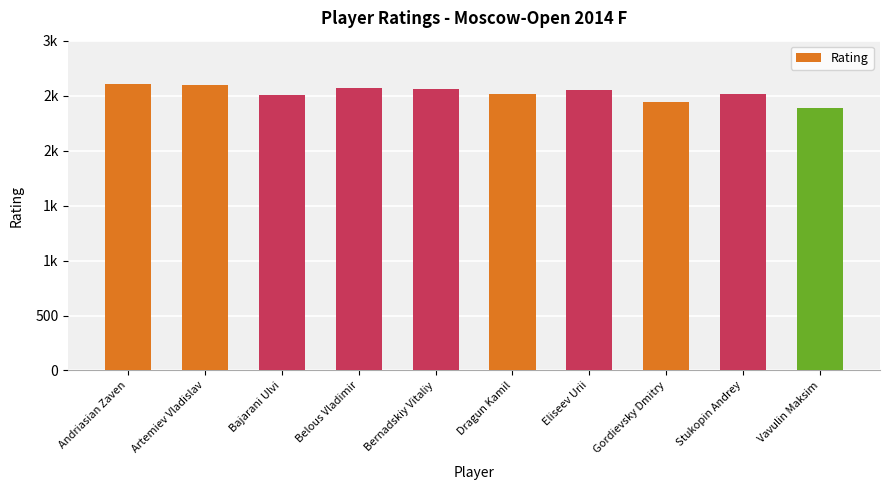

List the labels in order of value, smallest first.

Vavulin Maksim, Gordievsky Dmitry, Bajarani Ulvi, Dragun Kamil, Stukopin Andrey, Eliseev Urii, Bernadskiy Vitaliy, Belous Vladimir, Artemiev Vladislav, Andriasian Zaven